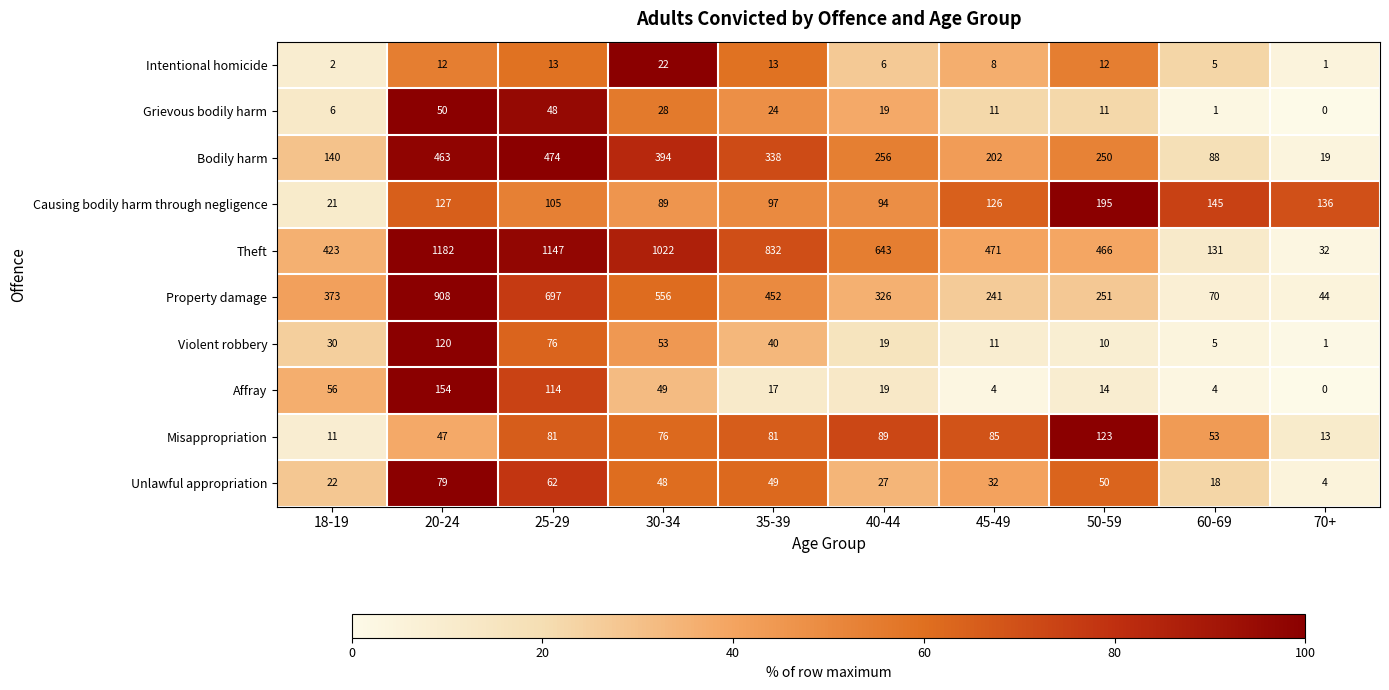

What is the difference between the maximum and minimum values in the Violent robbery series?

119